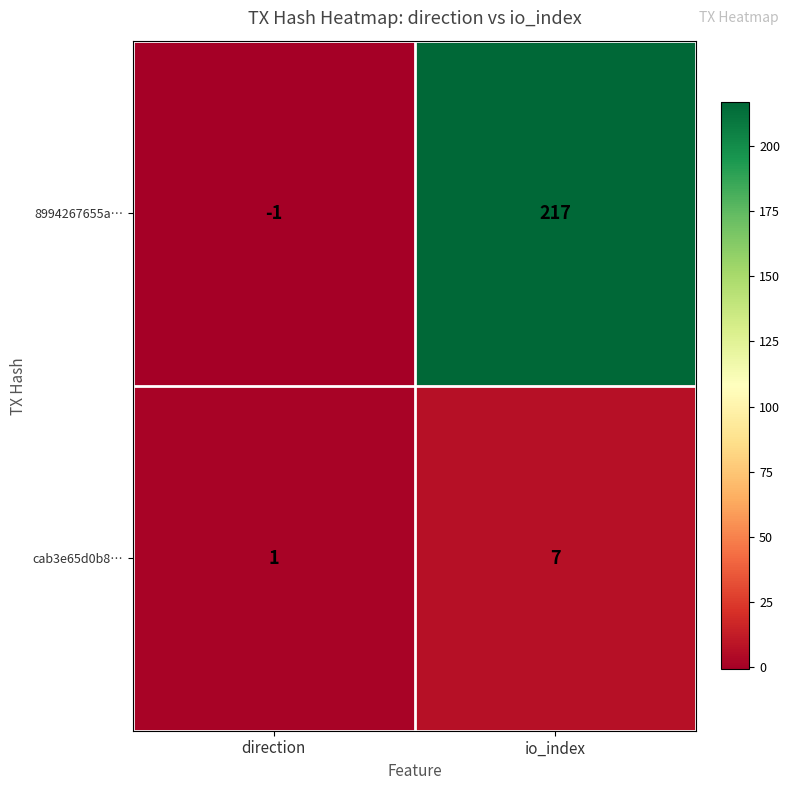

Between direction and io_index, which series saw the biggest shift?

8994267655a…